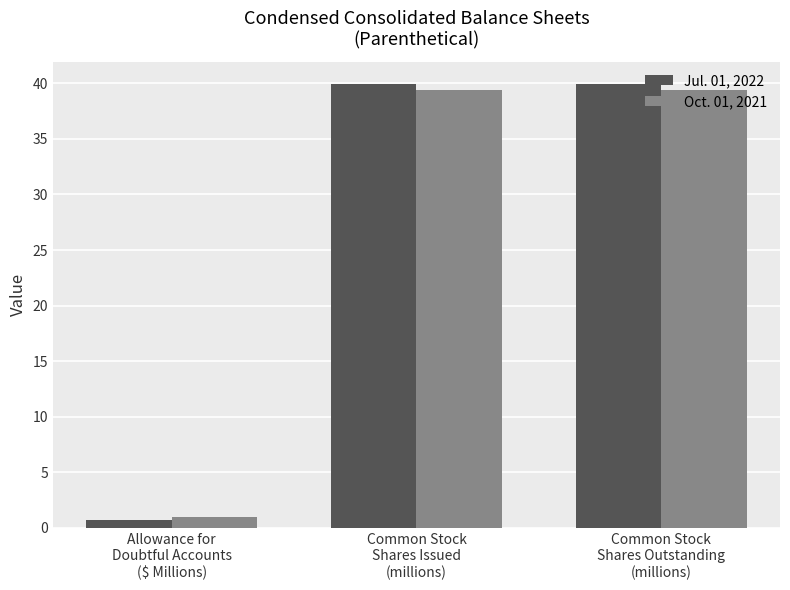

What is the lowest value of the Oct. 01, 2021 series?

1.0